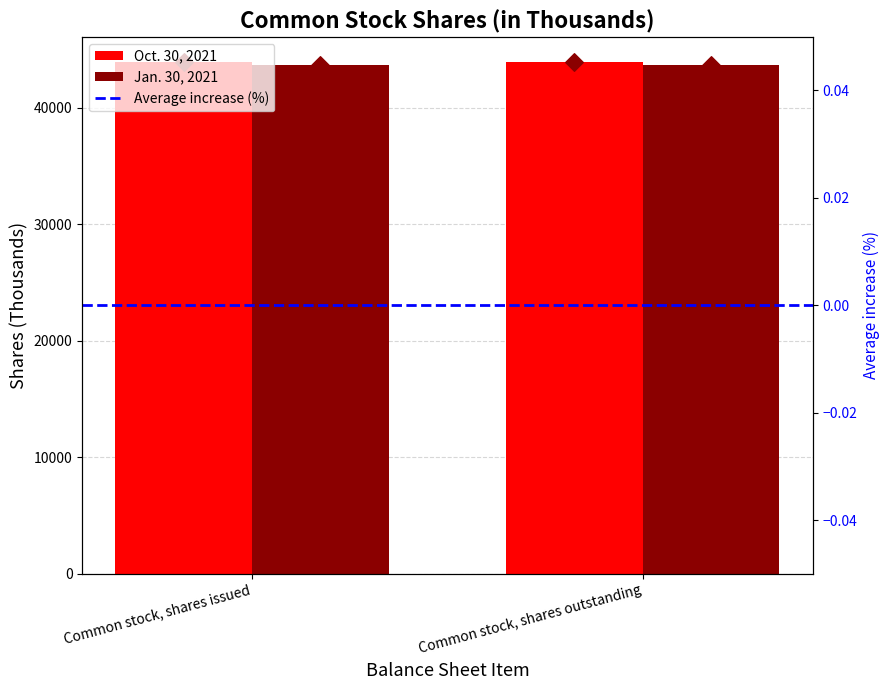

At how many categories does at least one series exceed 13349?

2